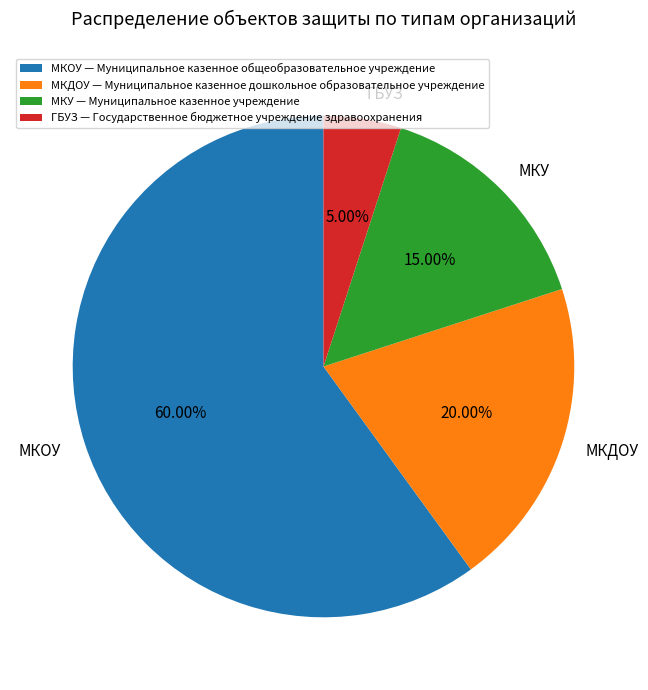

Is МКОУ — Муниципальное казенное общеобразовательное учреждение the majority of the pie?

Yes